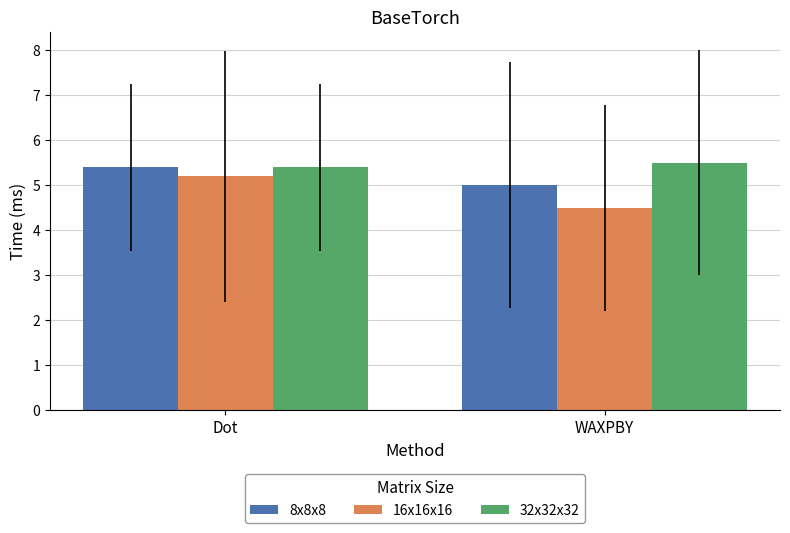

What is the label of the 2nd bar from the left?

WAXPBY